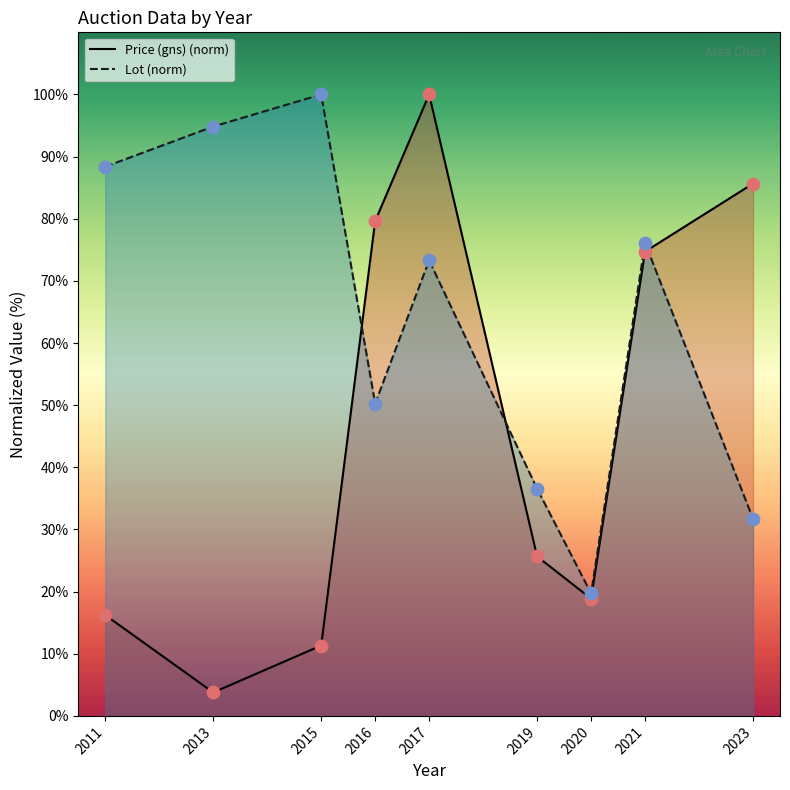

Which series has the largest total across all categories?

Lot (norm)